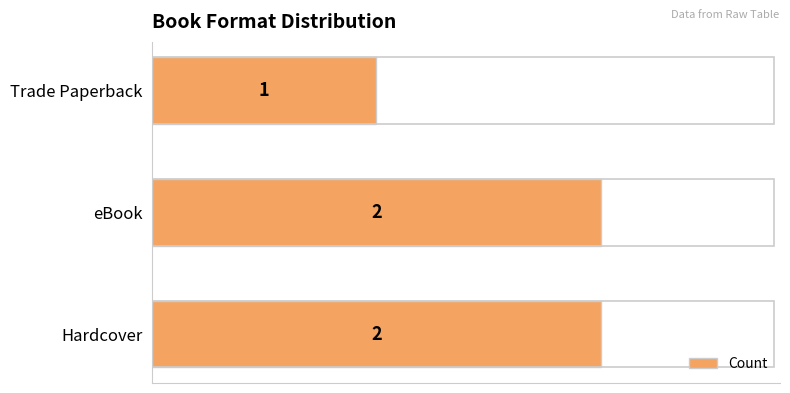

What is the sum of all values?

5